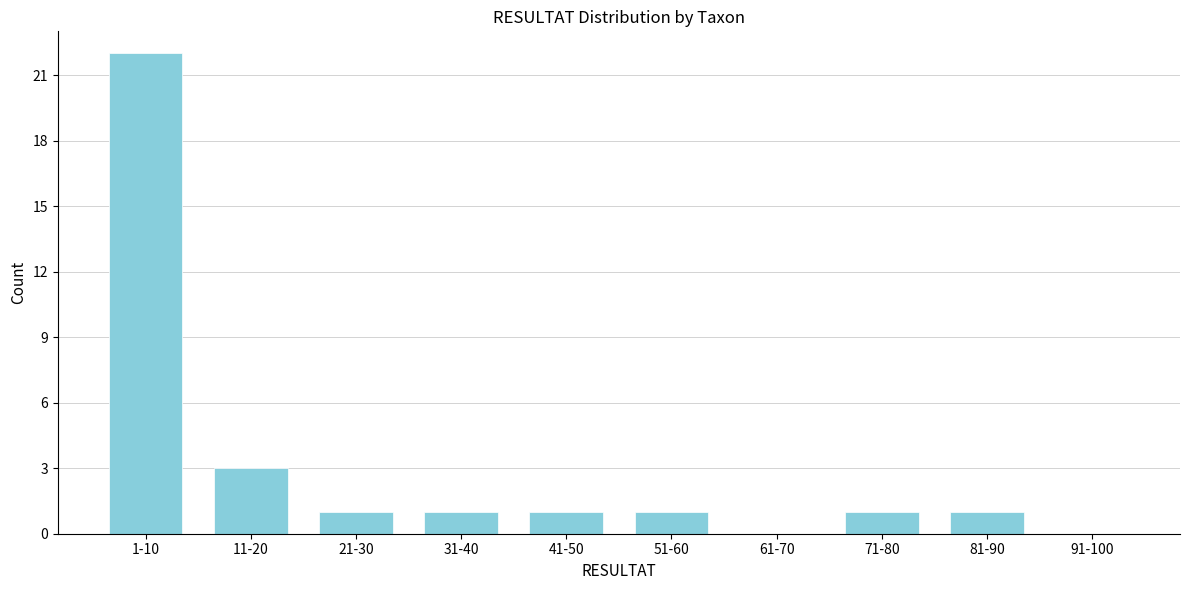

Reading left to right, what are all the values shown in this chart?

1-10=22	11-20=3	21-30=1	31-40=1	41-50=1	51-60=1	61-70=0	71-80=1	81-90=1	91-100=0